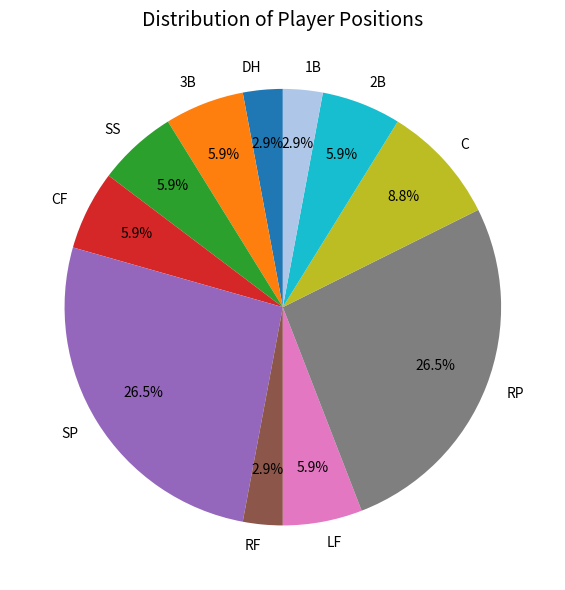

To the nearest percent, what is the difference between the largest and smallest slice percentages?

24%